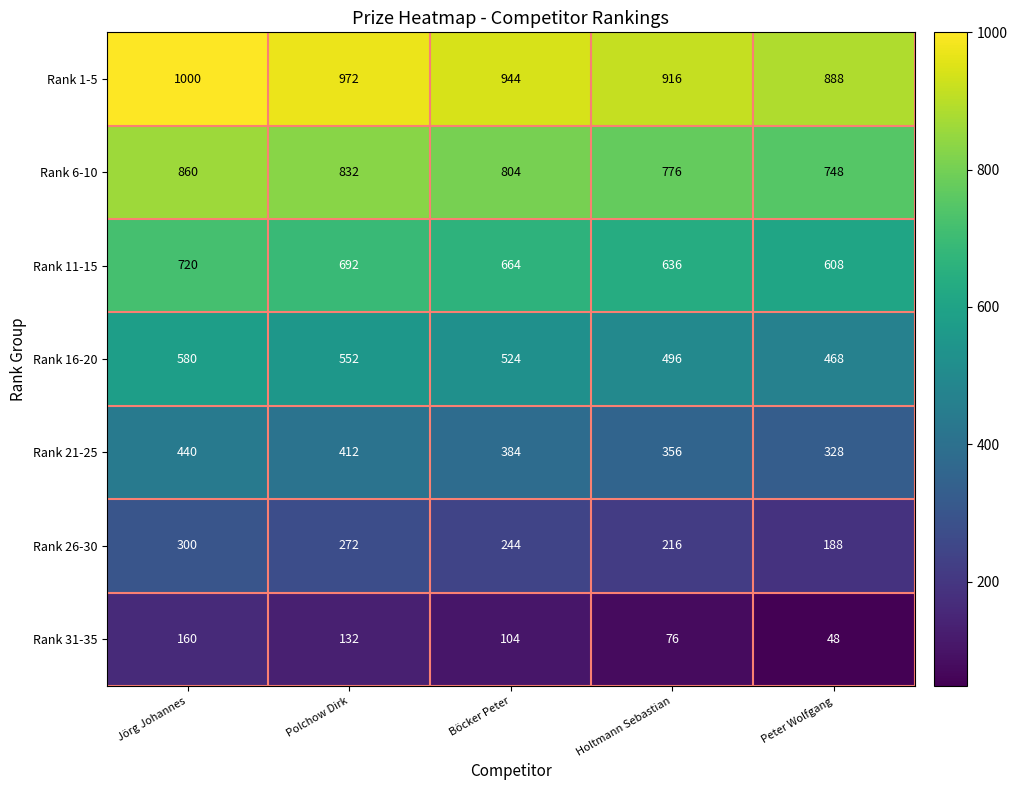

How many distinct data groups are displayed?

7